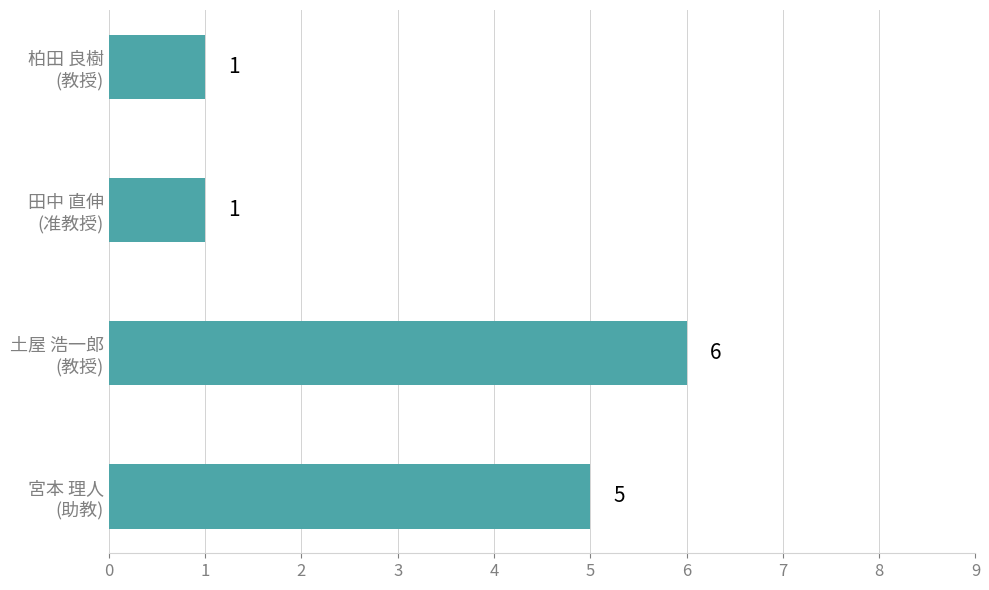

How many categories are shown in the chart?

4